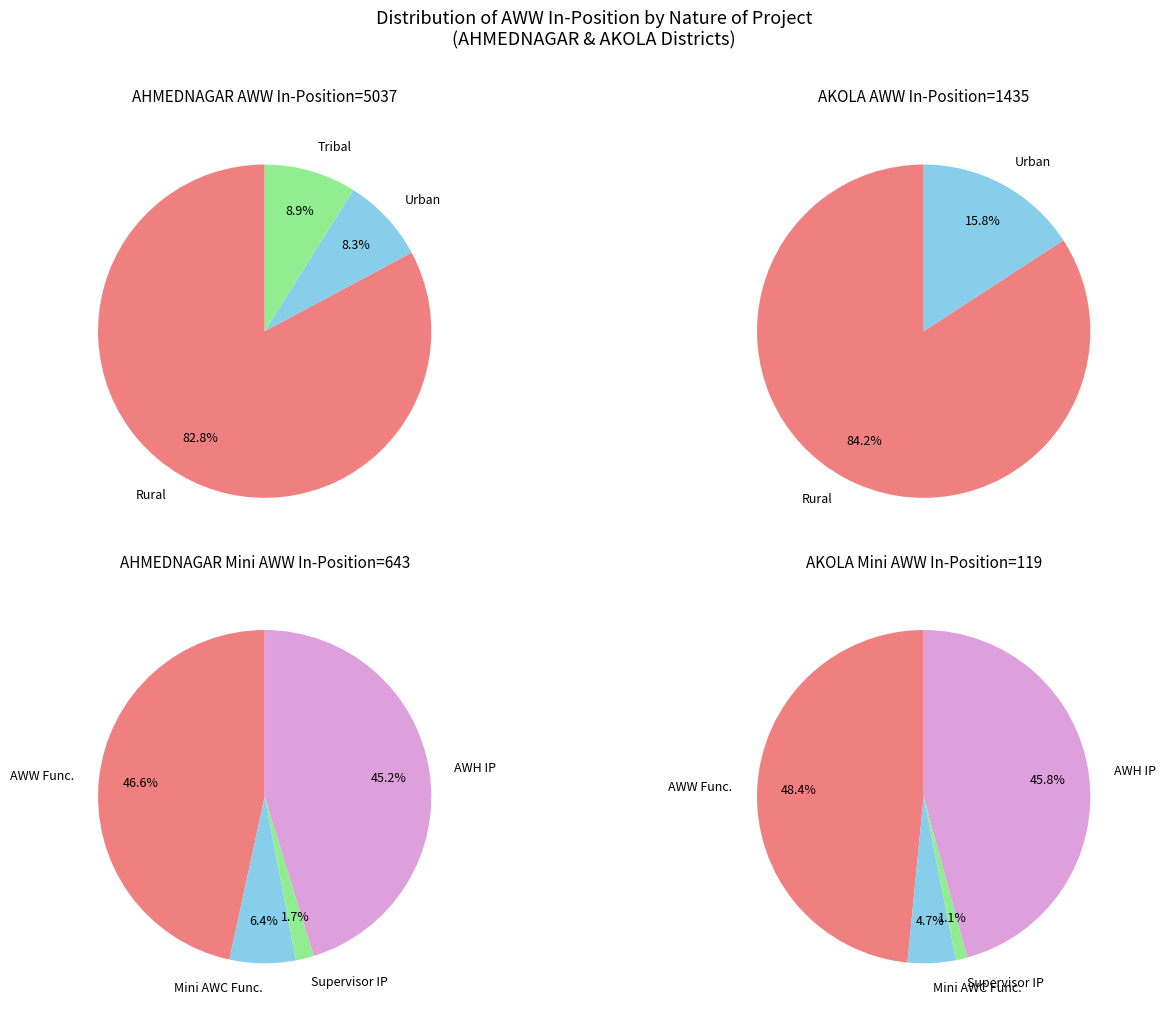

What portion of the pie excludes 1?

77.8%